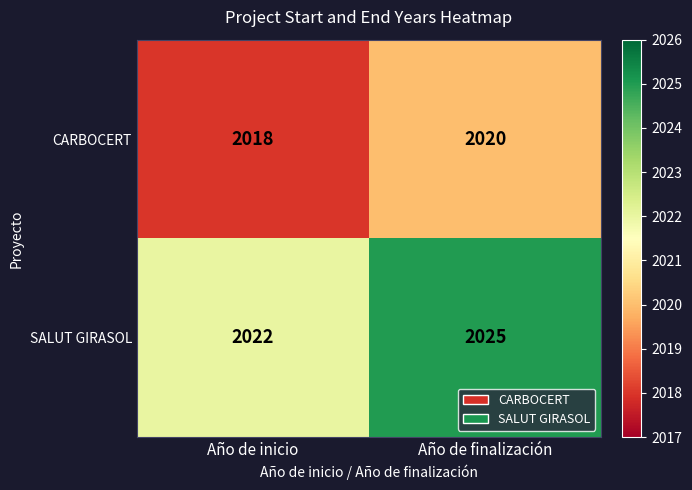

At Año de inicio, list the series in order from smallest to largest.

CARBOCERT, SALUT GIRASOL